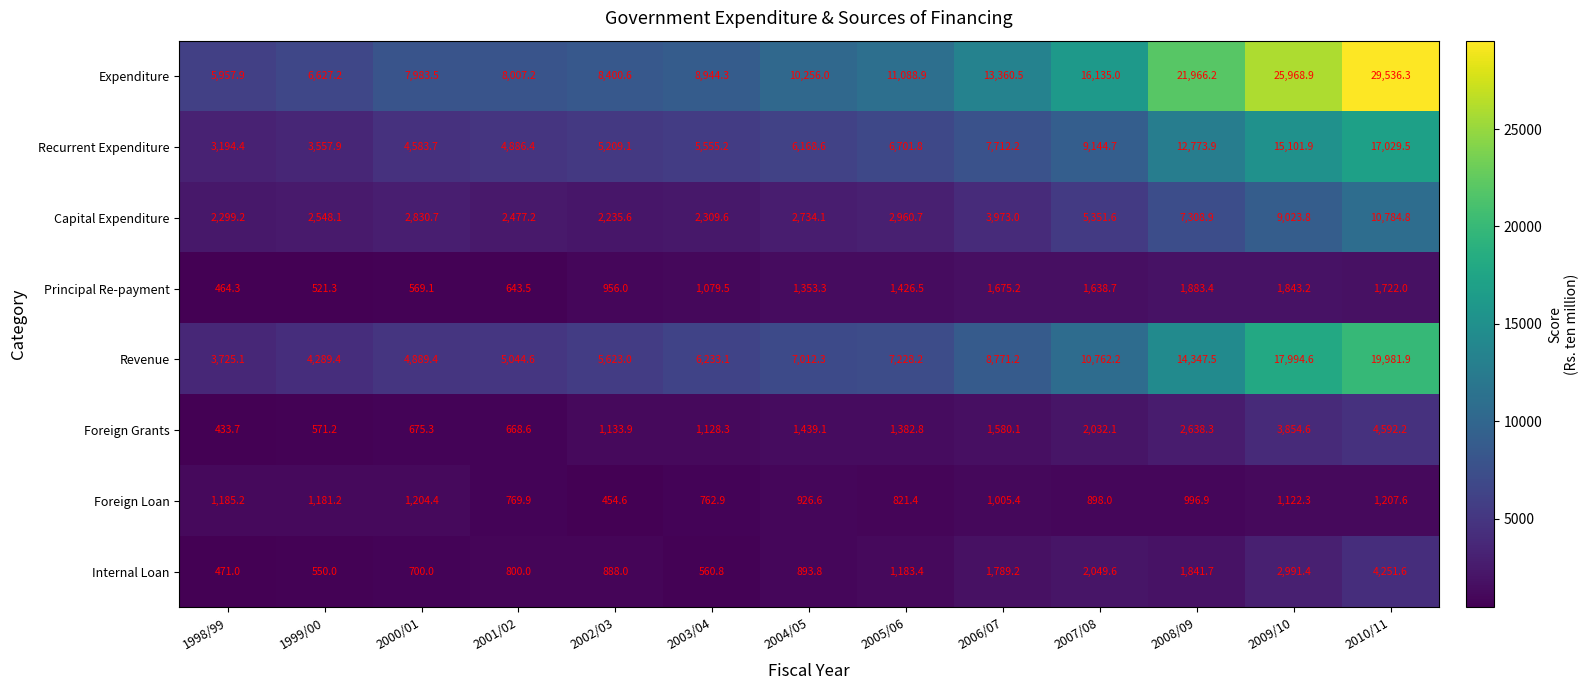

Rank the categories by Revenue value from lowest to highest.

1998/99, 1999/00, 2000/01, 2001/02, 2002/03, 2003/04, 2004/05, 2005/06, 2006/07, 2007/08, 2008/09, 2009/10, 2010/11